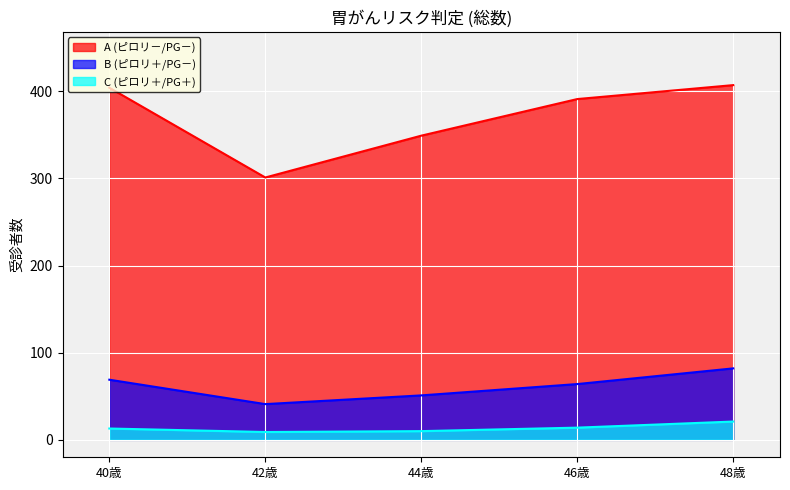

What is the minimum value for A (ピロリ－/PG－)?

301